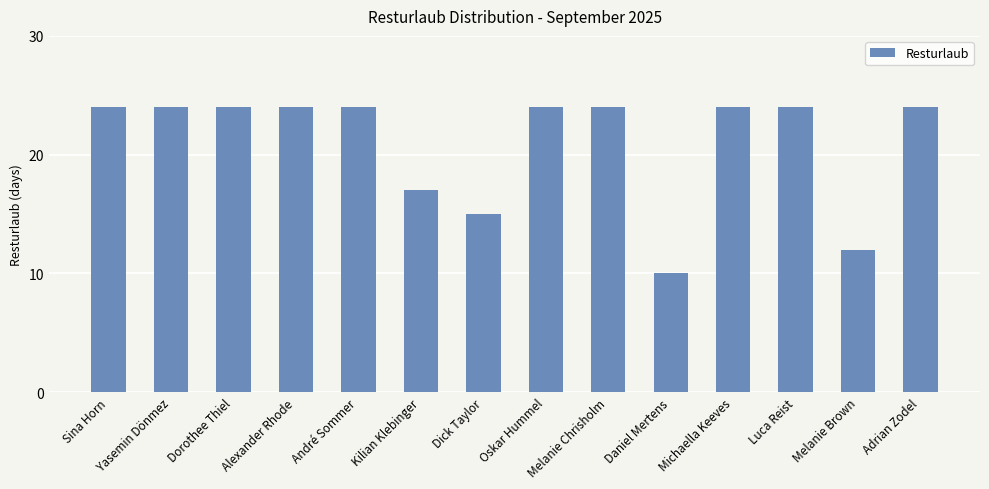

Approximately how many times larger is the value at Daniel Mertens compared to Dorothee Thiel?

0.4